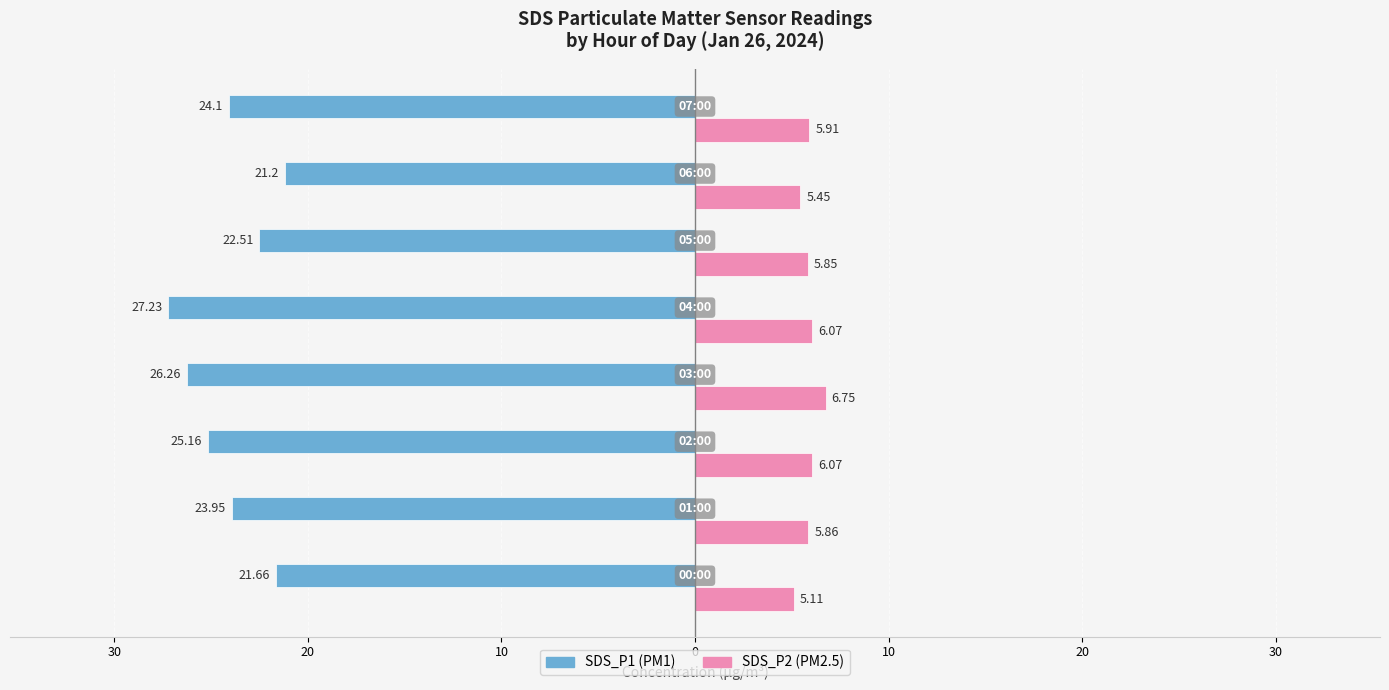

Reading left to right, transcribe all the data shown in this chart.

SDS_P1: 40=-21.7	30=-23.9	20=-25.2	10=-26.3	0=-27.2	10=-22.5	20=-21.2	30=-24.1
SDS_P2: 40=5.1	30=5.9	20=6.1	10=6.8	0=6.1	10=5.8	20=5.5	30=5.9